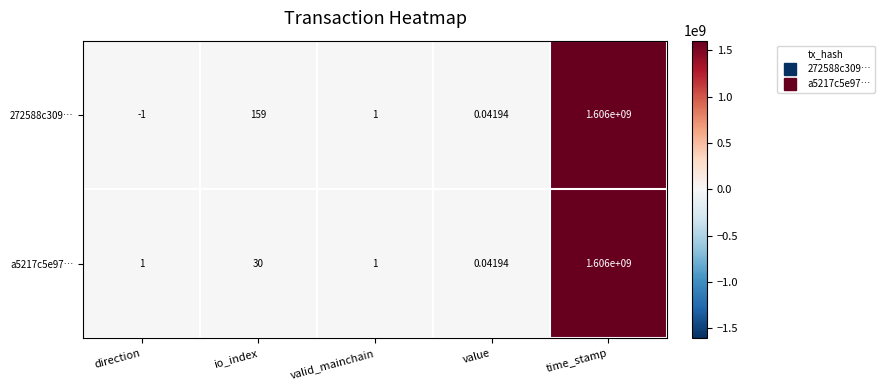

What is the total value across all series at time_stamp?

3212000000.0